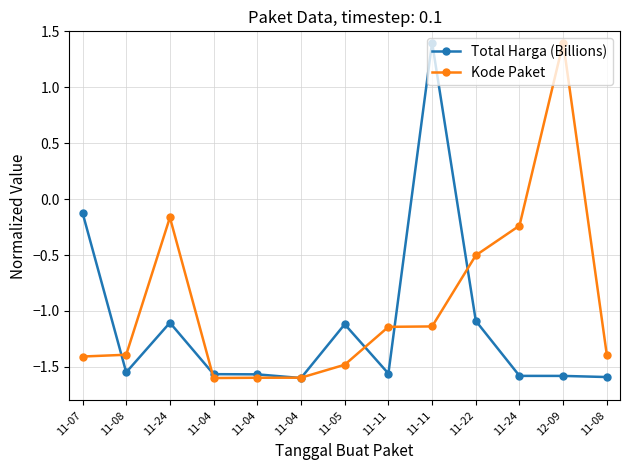

What is the difference between the highest and lowest values at 11-24?

0.9